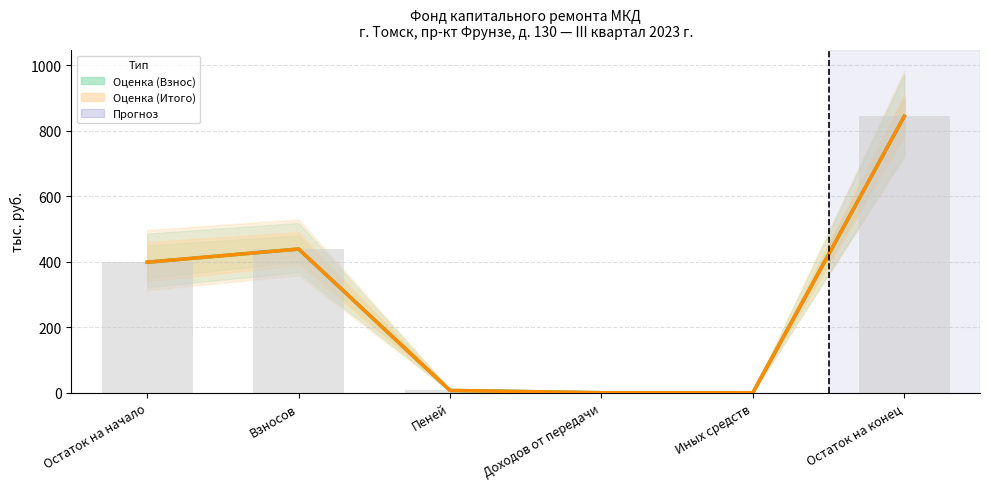

Reading right to left, list all the values displayed in this chart.

Фонд капитального ремонта (минимальный взнос): 844.4	0.0	0.0	7.0	438.9	398.6
Итого фонд: 844.4	0.0	0.0	7.0	438.9	398.6
Значения (столбцы): 844.4	0.0	0.0	7.0	438.9	398.6